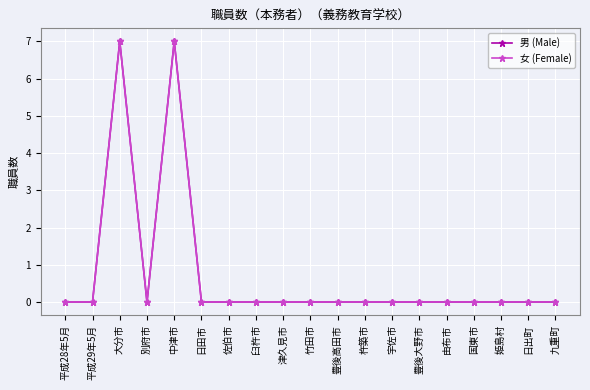

Which series changed the most between 日田市 and 竹田市?

男 (Male)